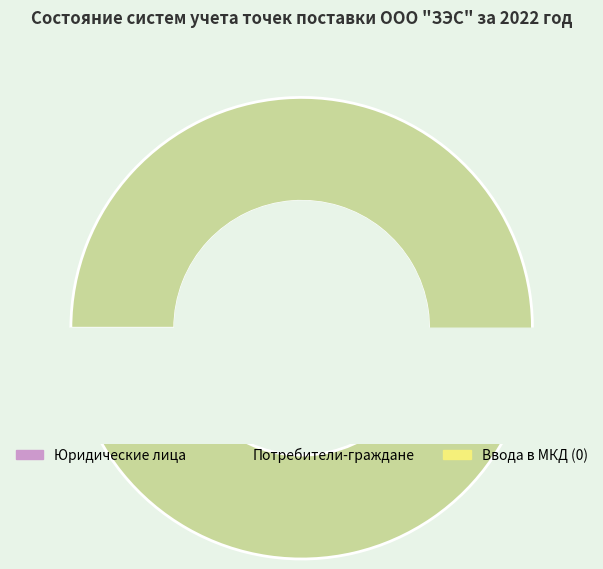

Does Потребители-граждане (частные домовладения) account for over 50% of the chart?

Yes